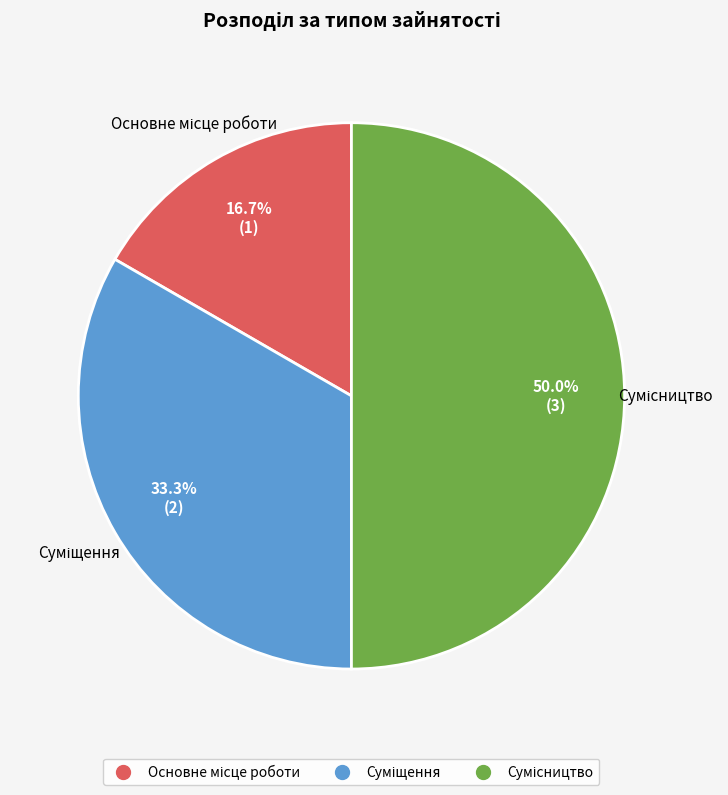

Does Суміщення account for over 50% of the chart?

No